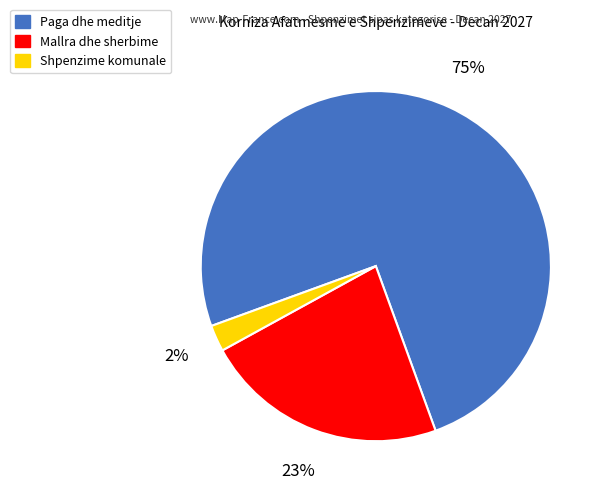

Count the number of slices in the pie.

3